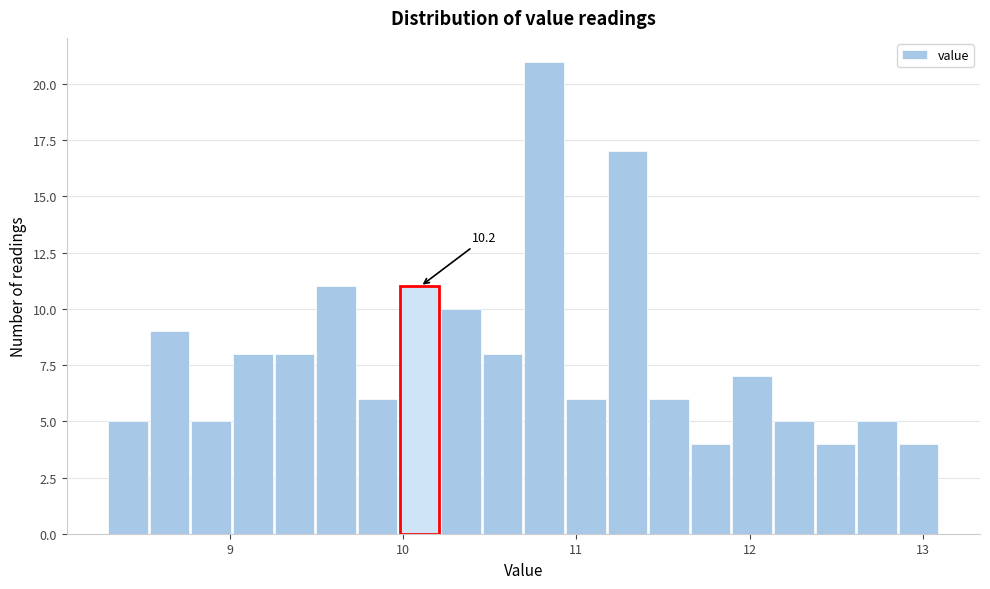

Read against the x-axis, roughly where is the centre of the tallest bar?

10.8